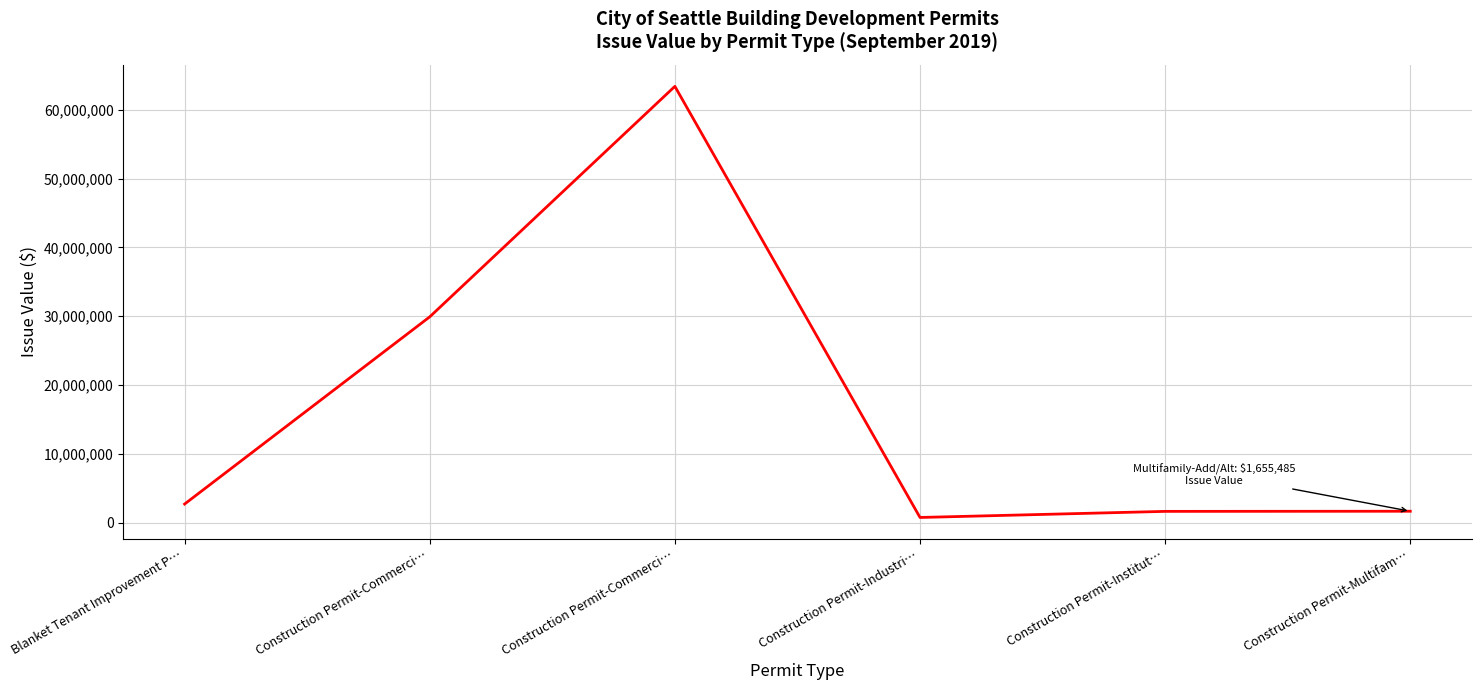

Is it true that the value at Construction Permit-Commerci… is 100821423?

False